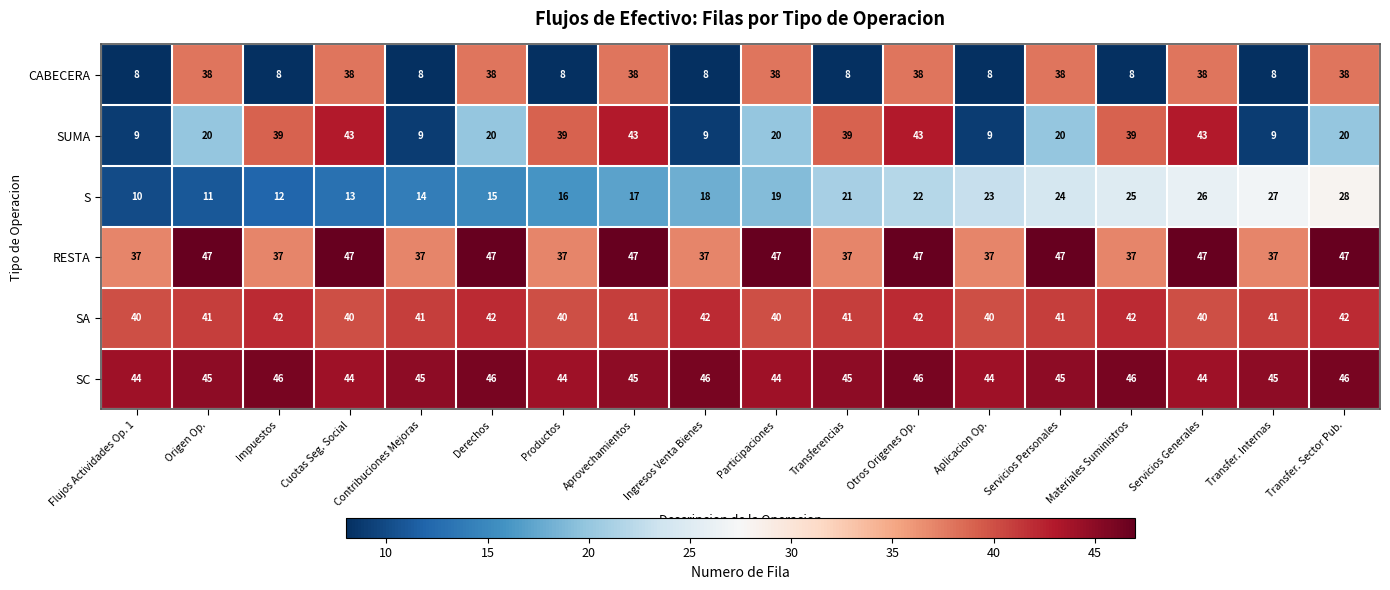

Rank the series by their maximum value, from highest to lowest.

RESTA, SC, SUMA, SA, CABECERA, S